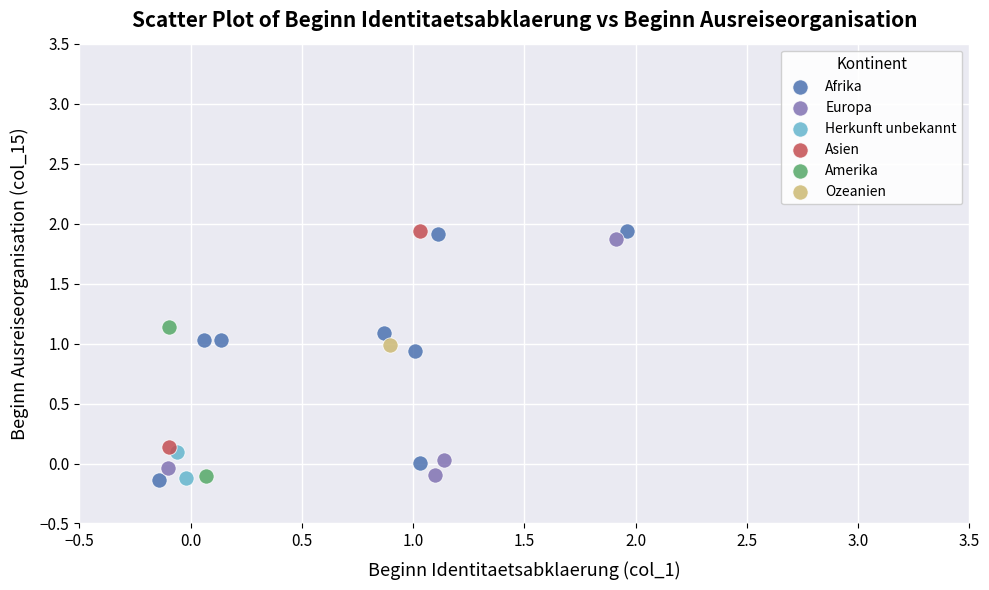

What are all the series names shown in the legend?

Asien, Europa, Afrika, Herkunft unbekannt, Ozeanien, Amerika